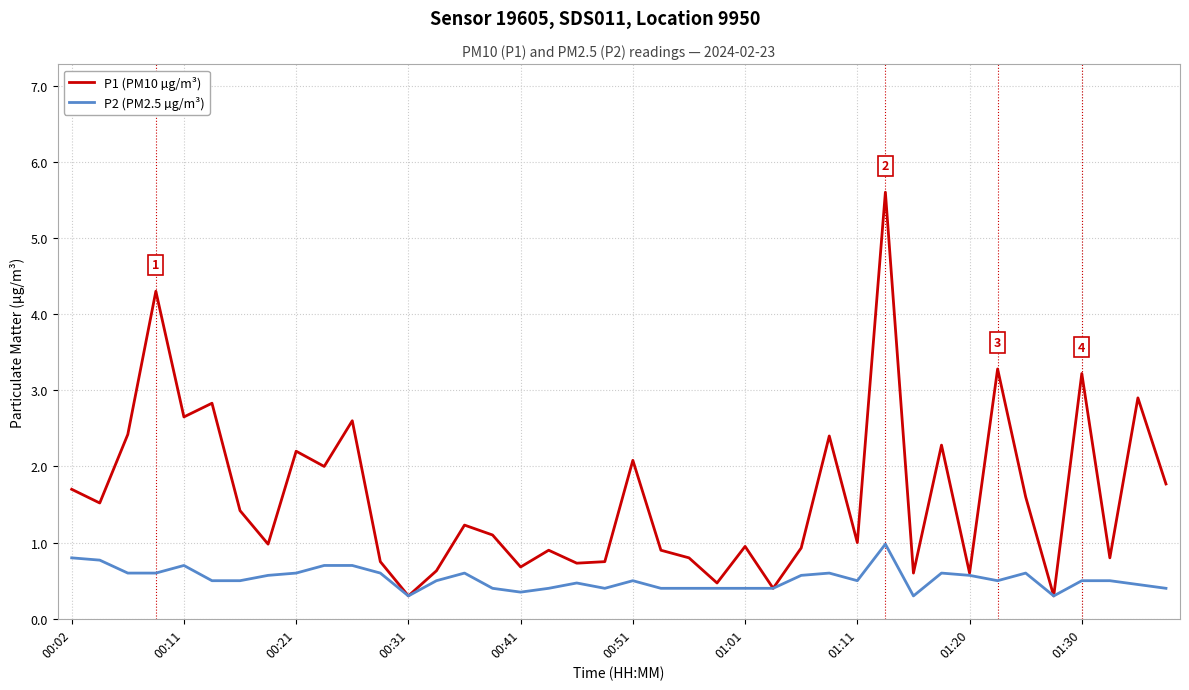

Which series has the largest range (max minus min)?

P1 (PM10 µg/m³)